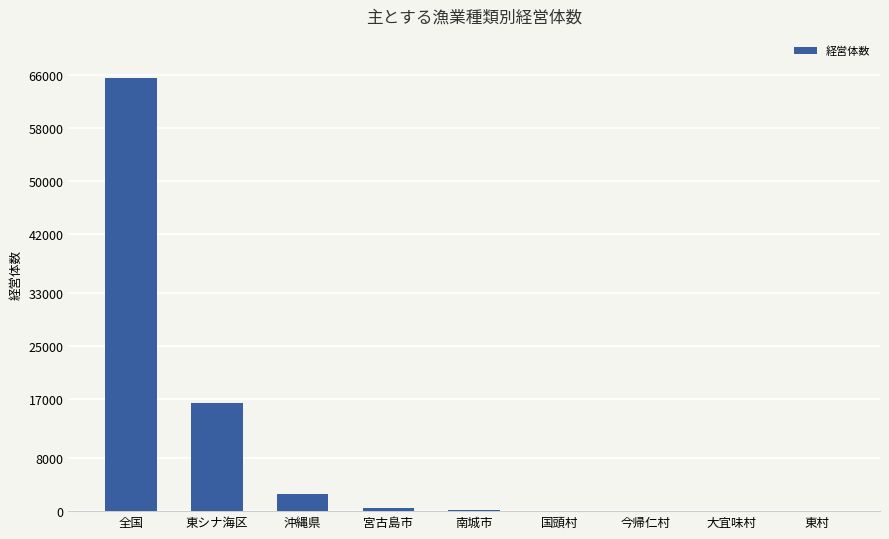

Is it true that the value at 沖縄県 is 2658?

True